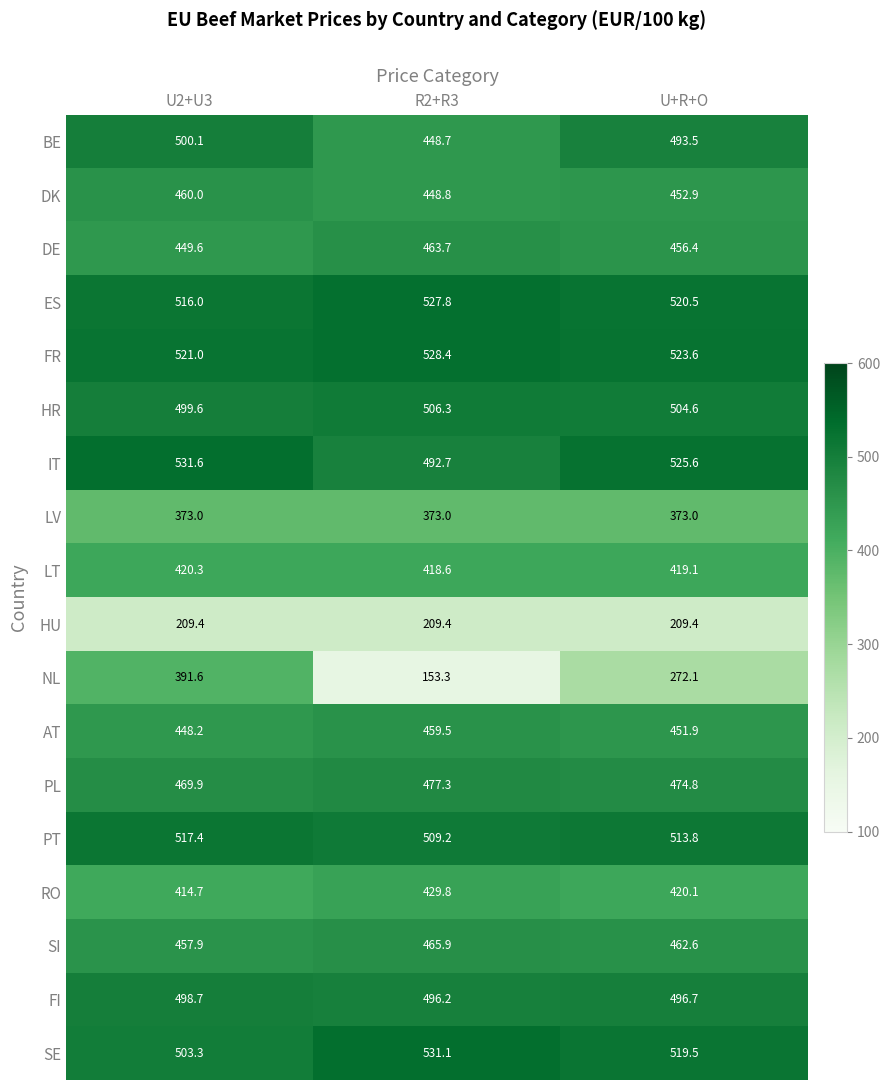

True or false: IT has a value of 492.7 at R2+R3.

True